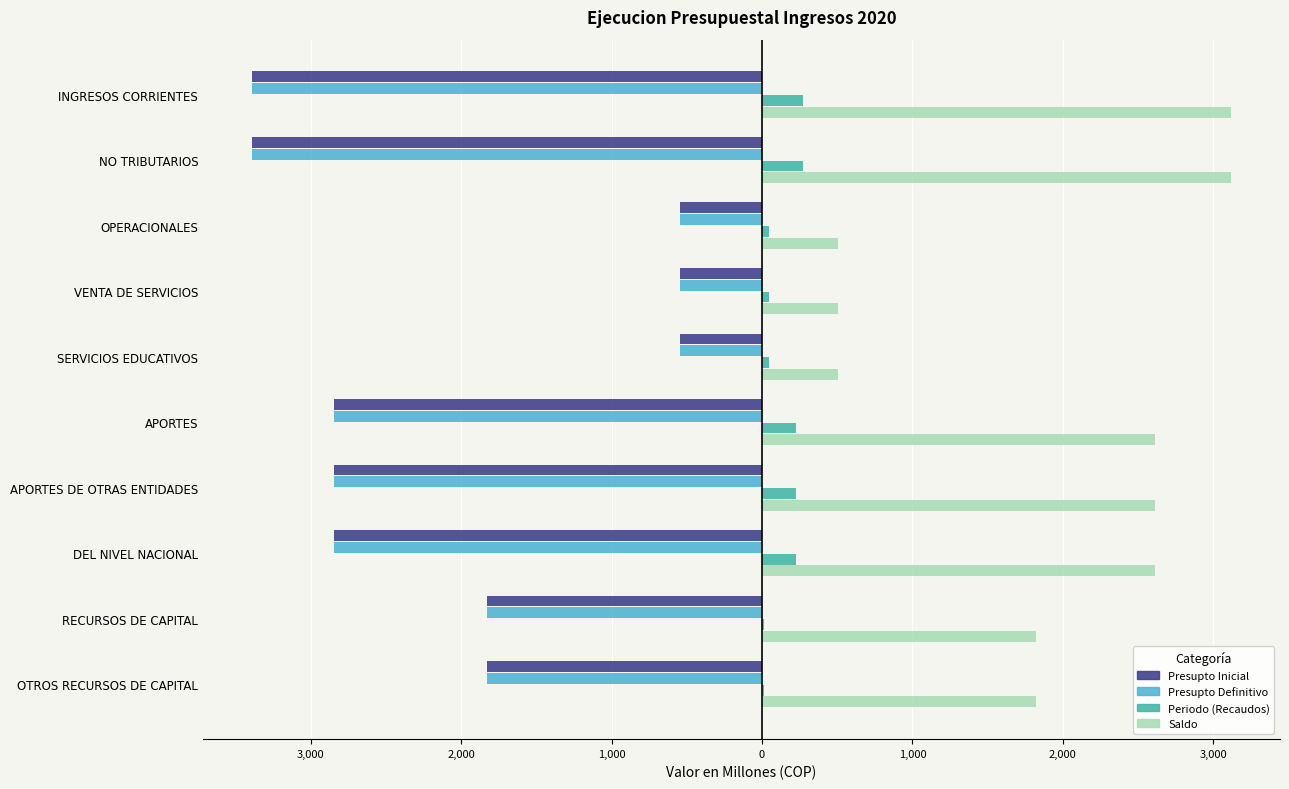

What are all the series names shown in the legend?

Presupto Inicial, Presupto Definitivo, Periodo (Recaudos), Saldo